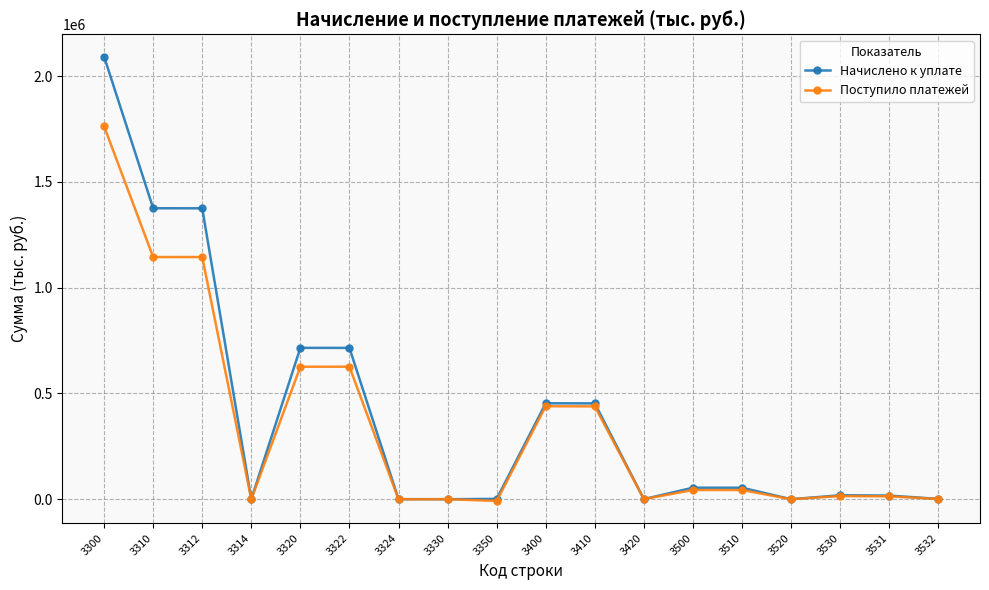

What is the sum of all Начислено к уплате values?

7331040